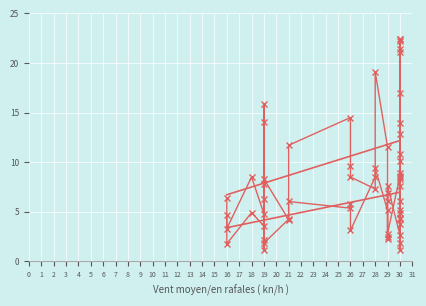

How many lines are shown in the chart?

2